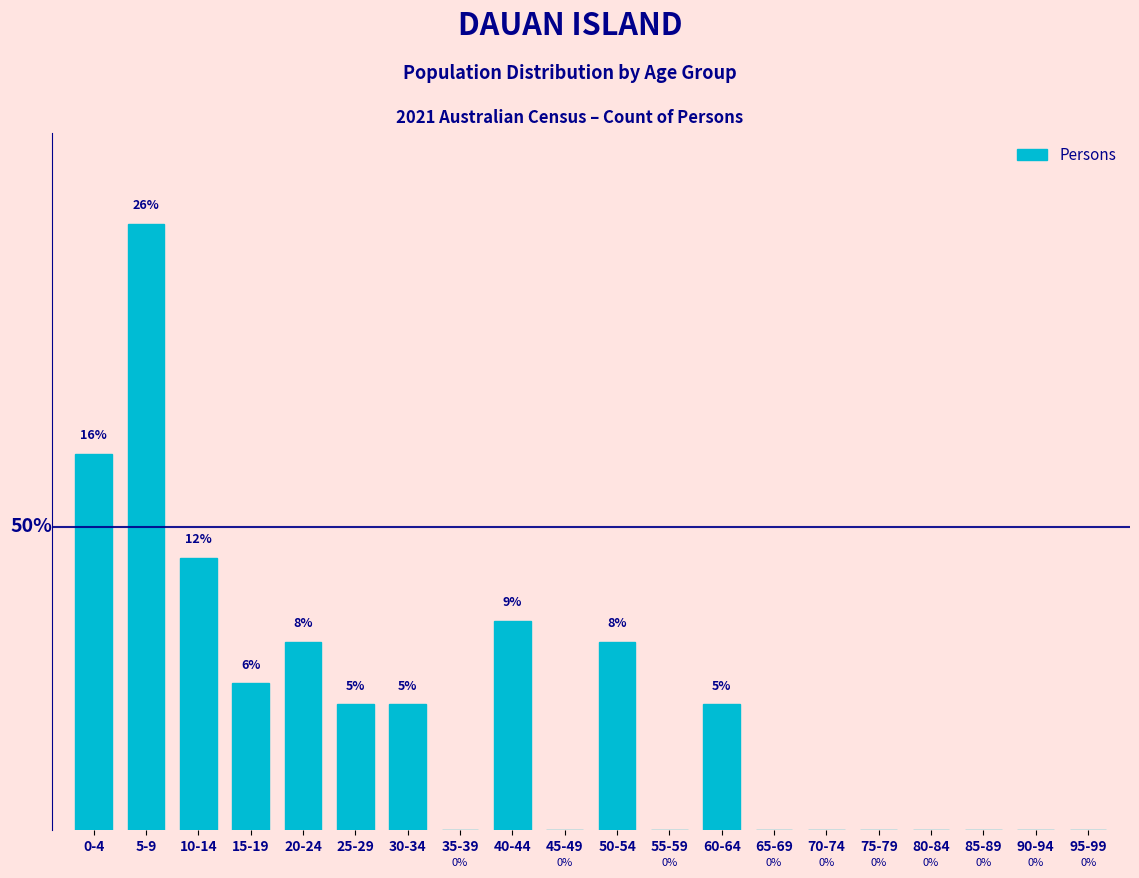

Which category has the highest value across all series?

5-9